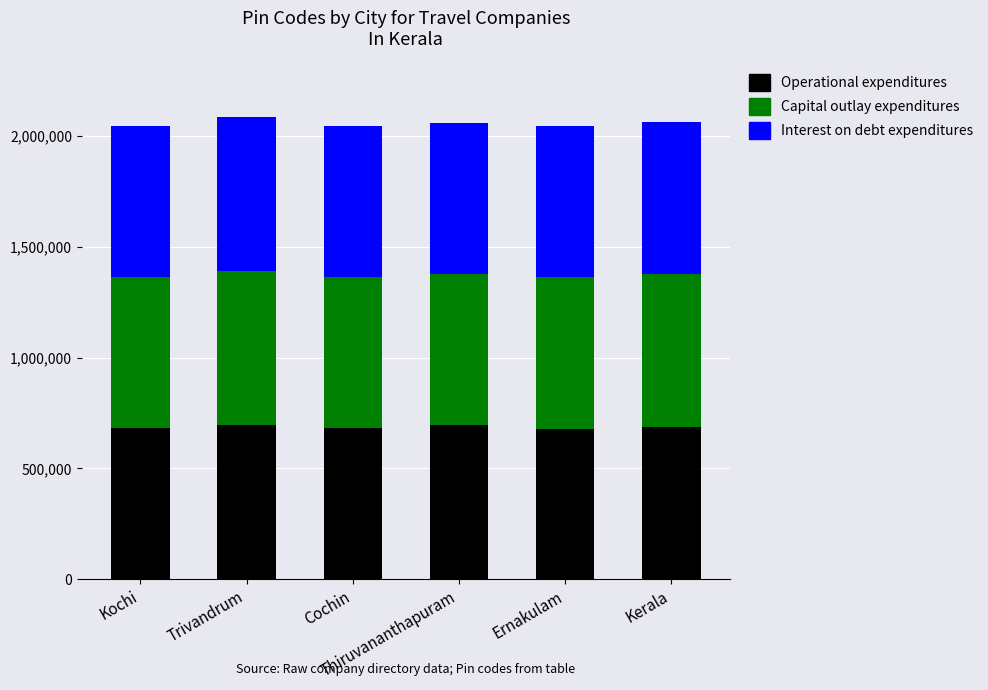

What is the average value of the Operational expenditures series?

687145